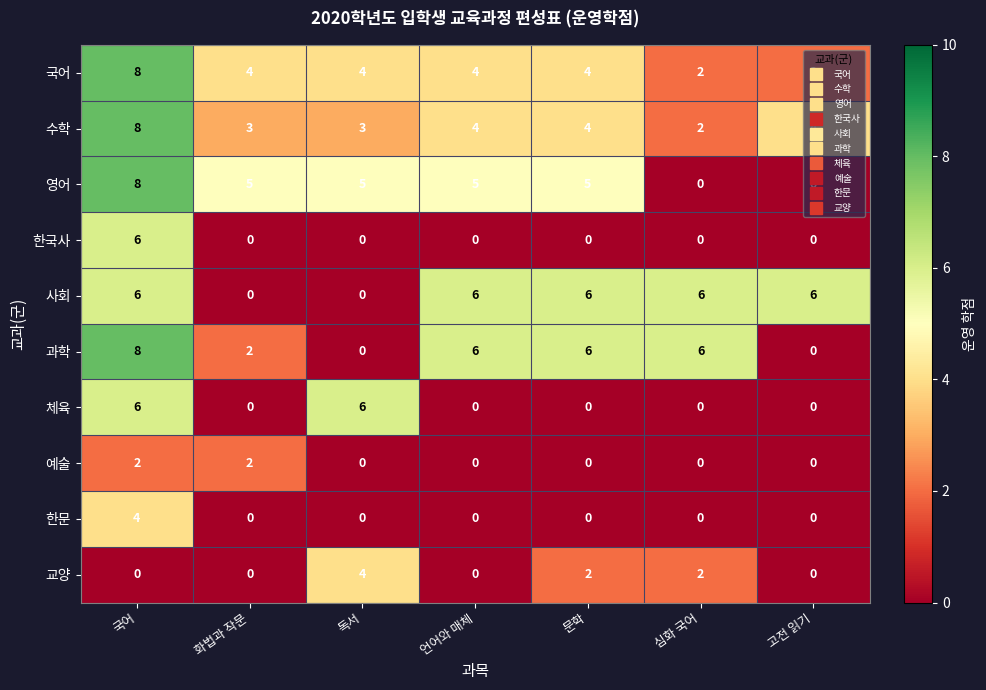

True or false: 수학 has a value of 4 at 고전 읽기.

True